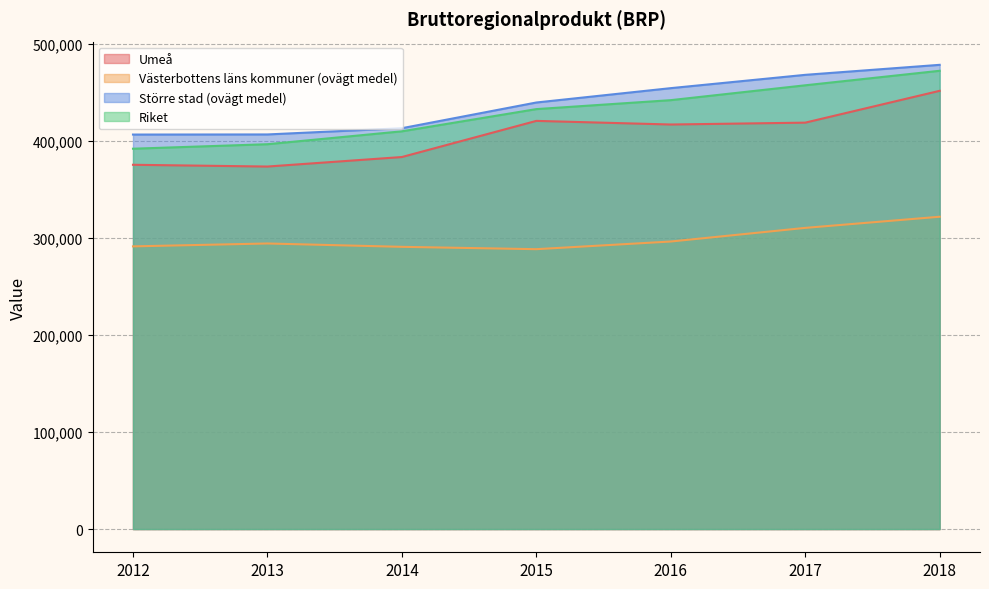

At how many categories does at least one series exceed 327779?

7